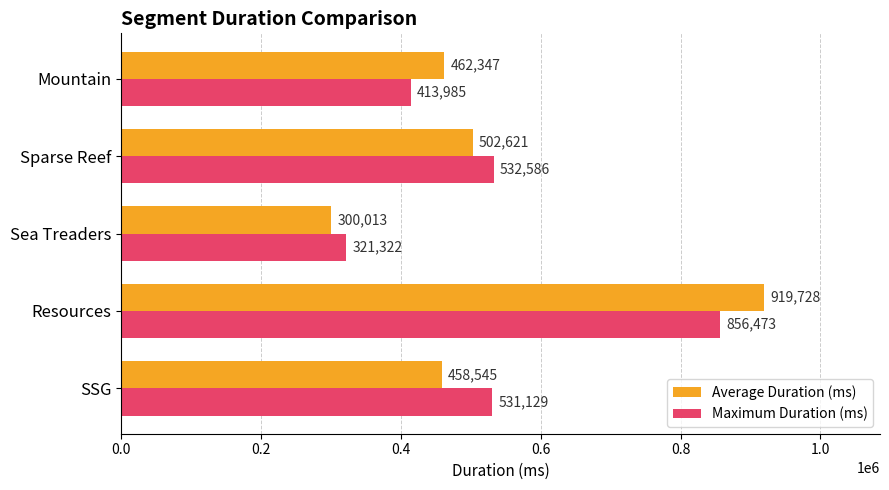

What is the total value across all series at Sparse Reef?

1035207